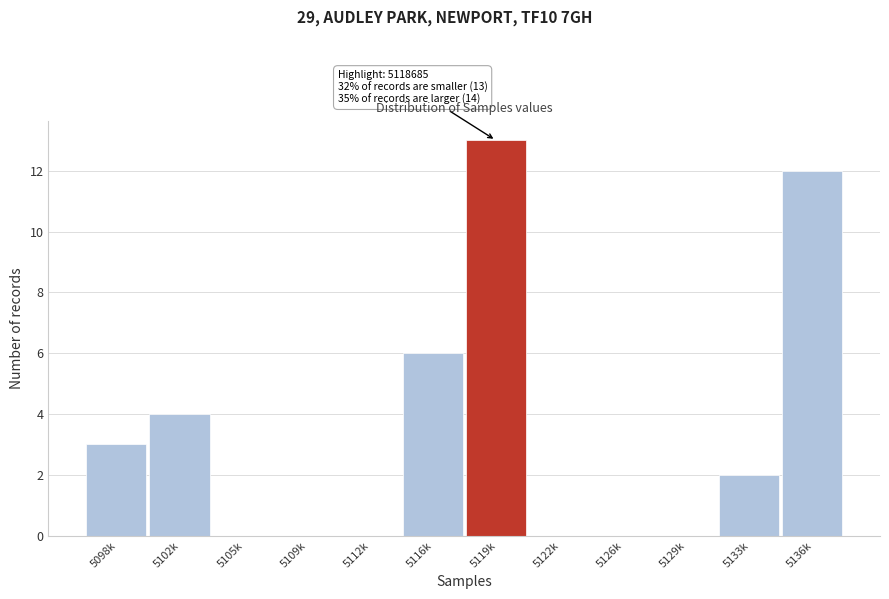

Reading left to right, extract all data points from this chart.

5098k=3	5102k=4	5105k=0	5109k=0	5112k=0	5116k=6	5119k=13	5122k=0	5126k=0	5129k=0	5133k=2	5136k=12